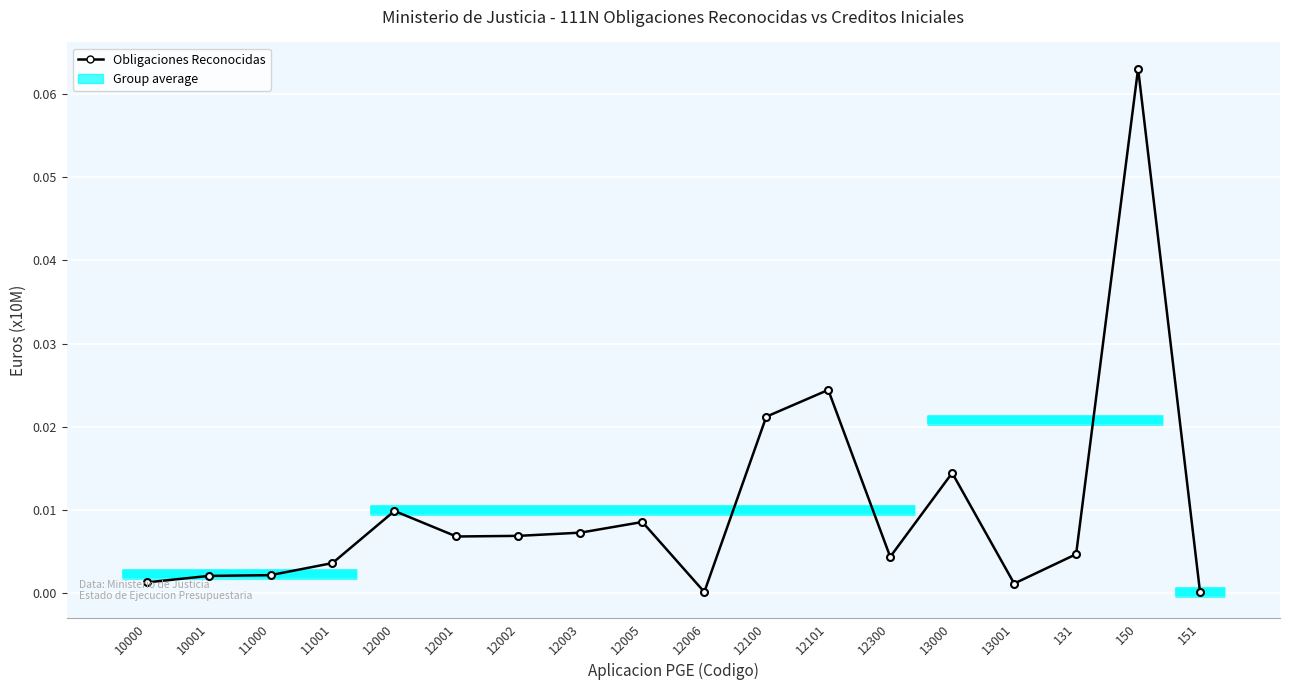

Between 12001 and 12100, which is larger?

12100